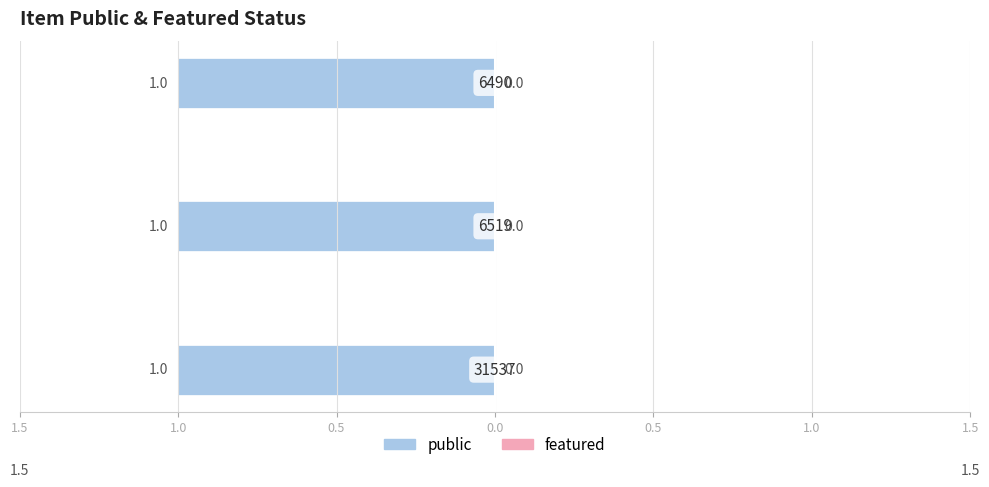

Reading right to left, what are all the values shown in this chart?

public: 6490=1	6519=1	31537=1
featured: 6490=0	6519=0	31537=0